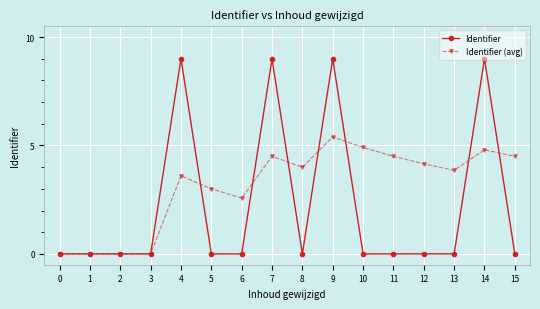

True or false: Identifier (avg) has more than 2 points higher than both neighbors.

True